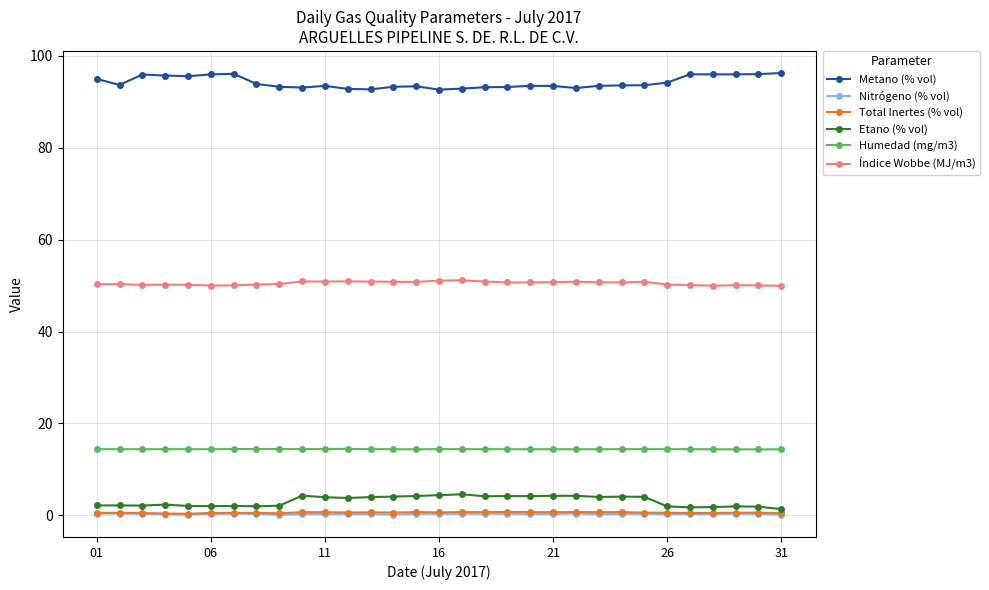

True or false: Metano (% vol) has more than 2 interior local peaks.

True